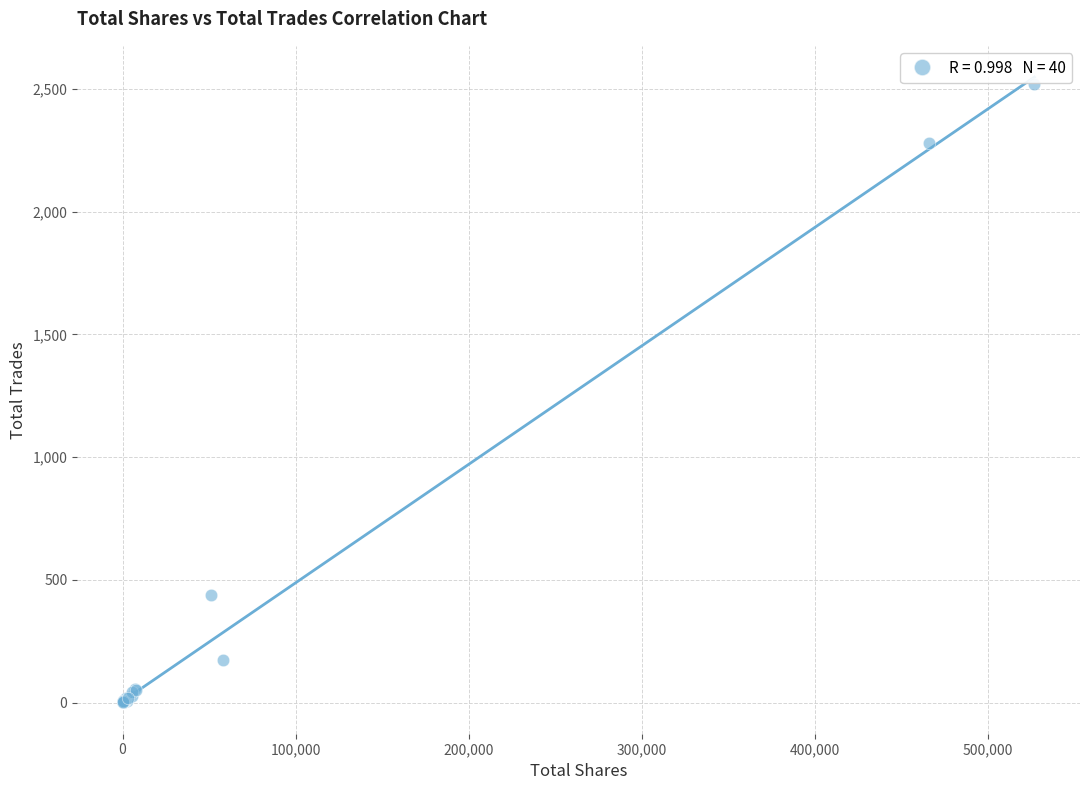

What Y value in the scatter plot is closest to 1259?

439